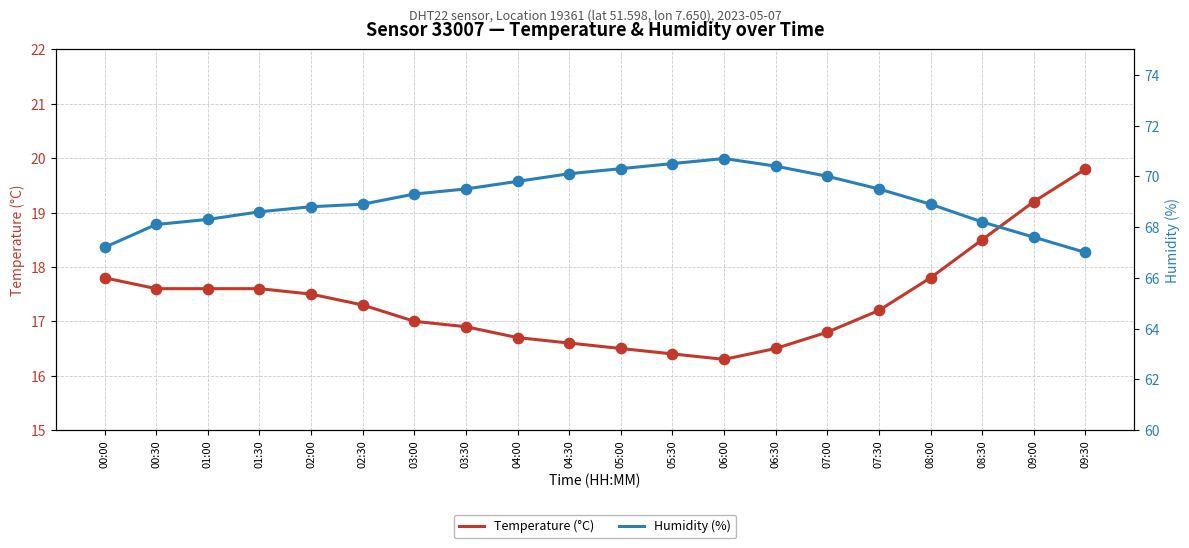

At how many categories does at least one series exceed 69?

10